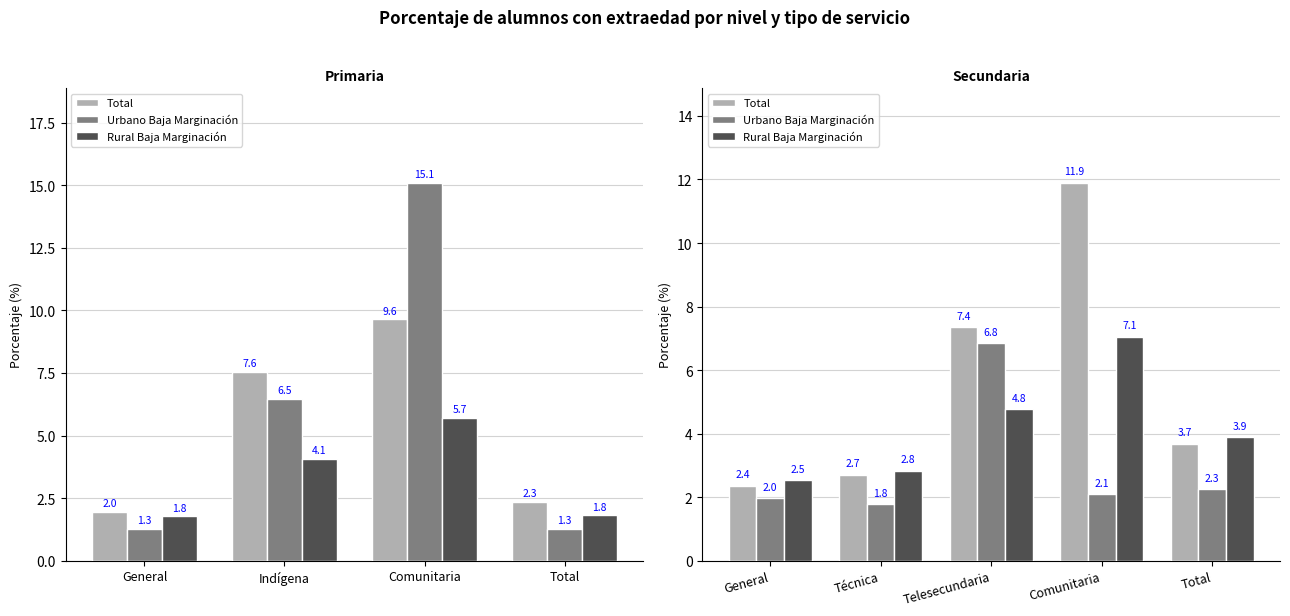

Count the number of categories in the chart.

5